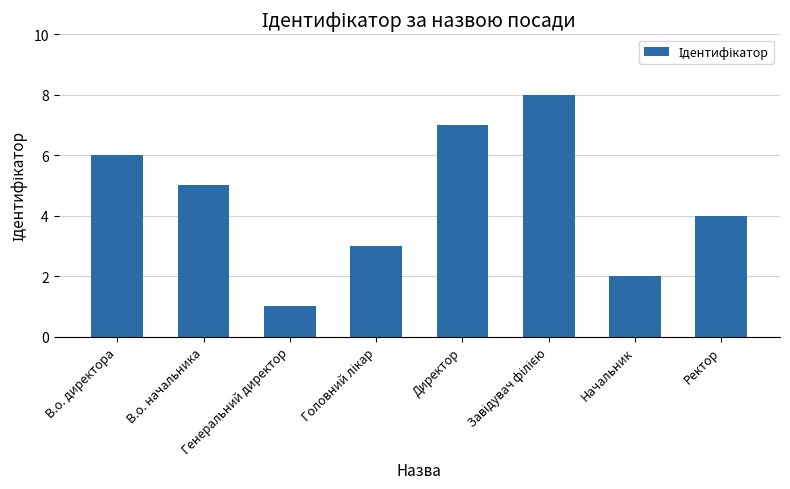

Reading left to right, extract all data points from this chart.

6	5	1	3	7	8	2	4